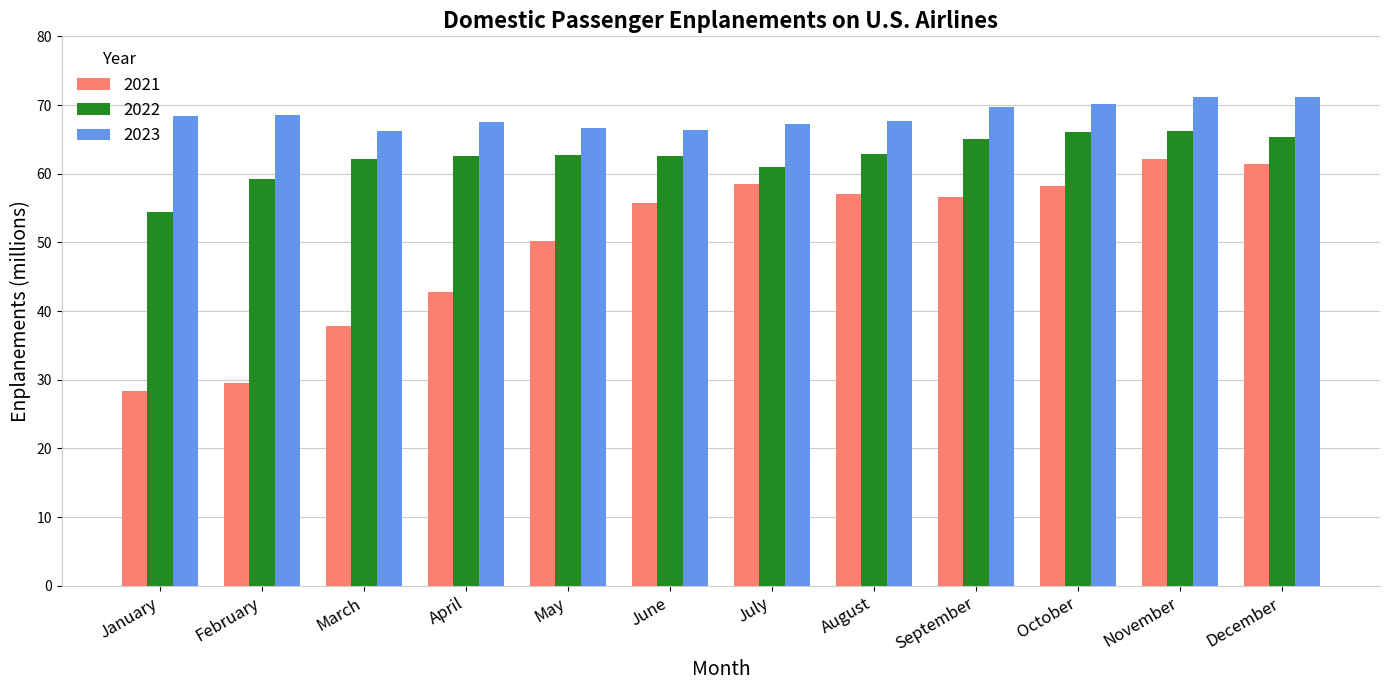

What is the difference between the highest and lowest values at May?

16.5